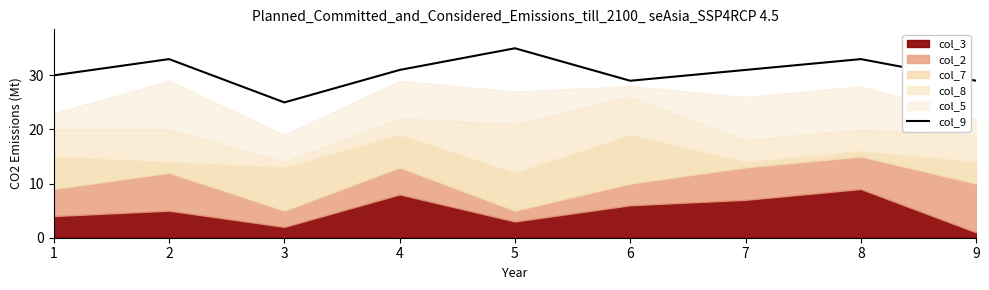

What is the value of the 6th point from the left?

29